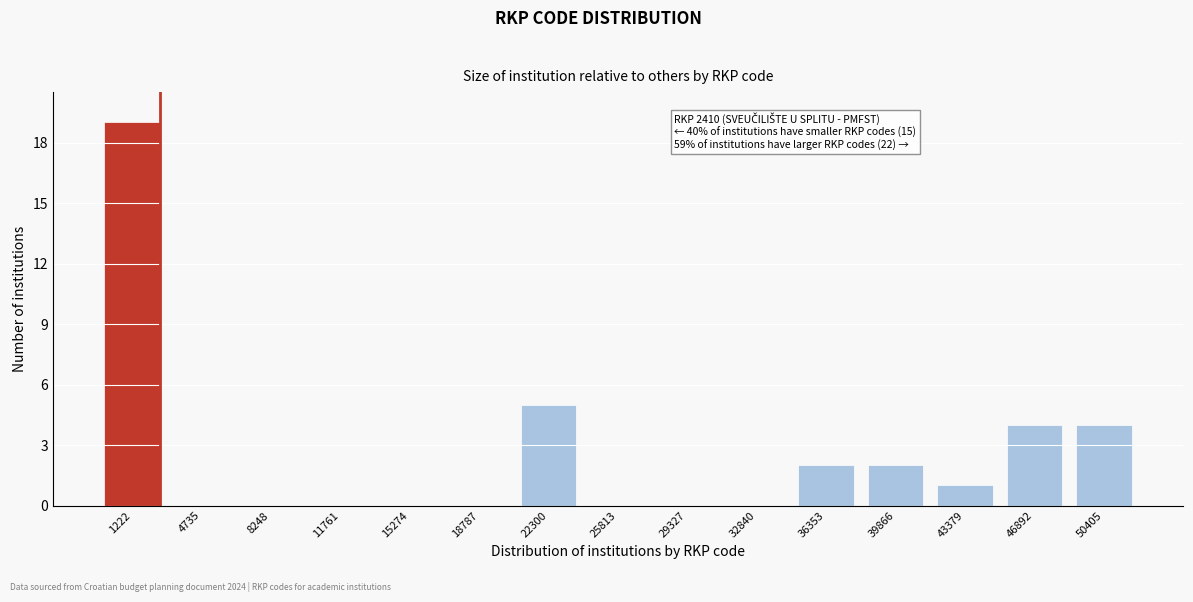

Reading left to right, list all the values displayed in this chart.

1222=19	4735=0	8248=0	11761=0	15274=0	18787=0	22300=5	25813=0	29327=0	32840=0	36353=2	39866=2	43379=1	46892=4	50405=4